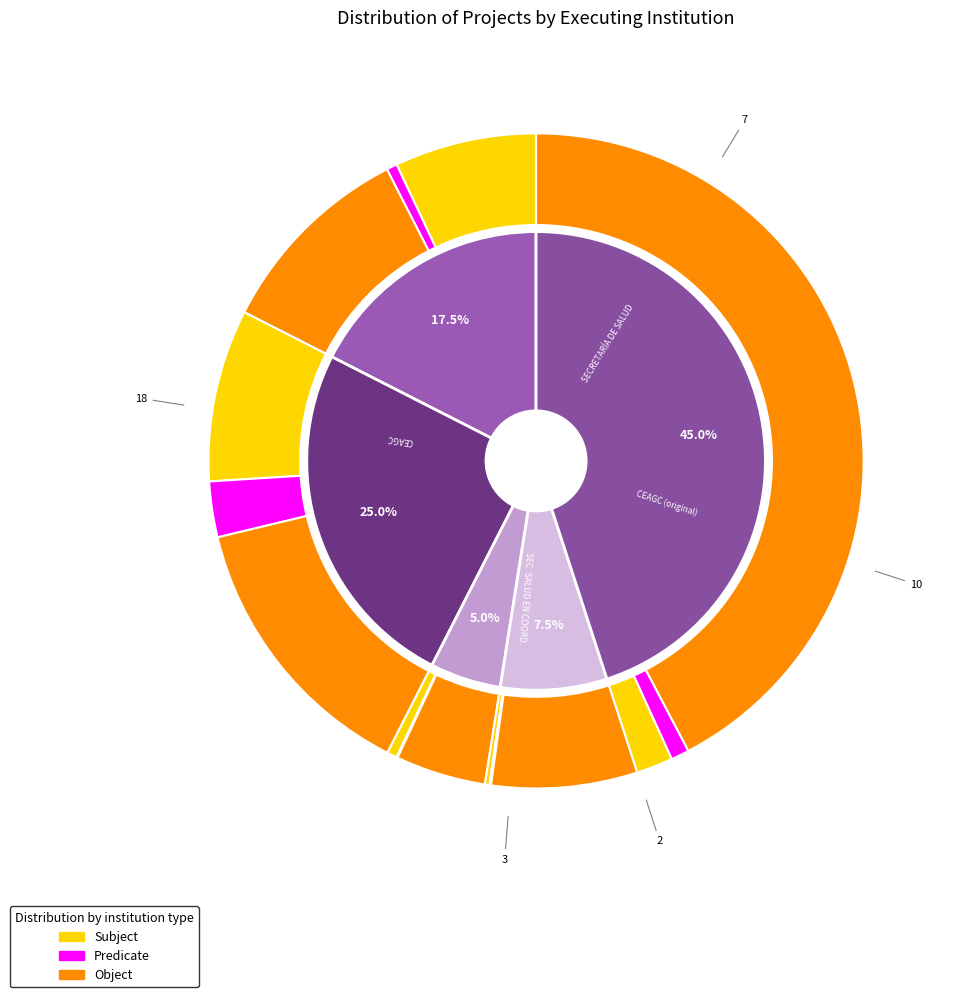

Is the sum of SECRETARÍA DE SALUD and COMISION ESTATAL DEL AGUA Y GESTION DE CUENCAS greater than half?

No